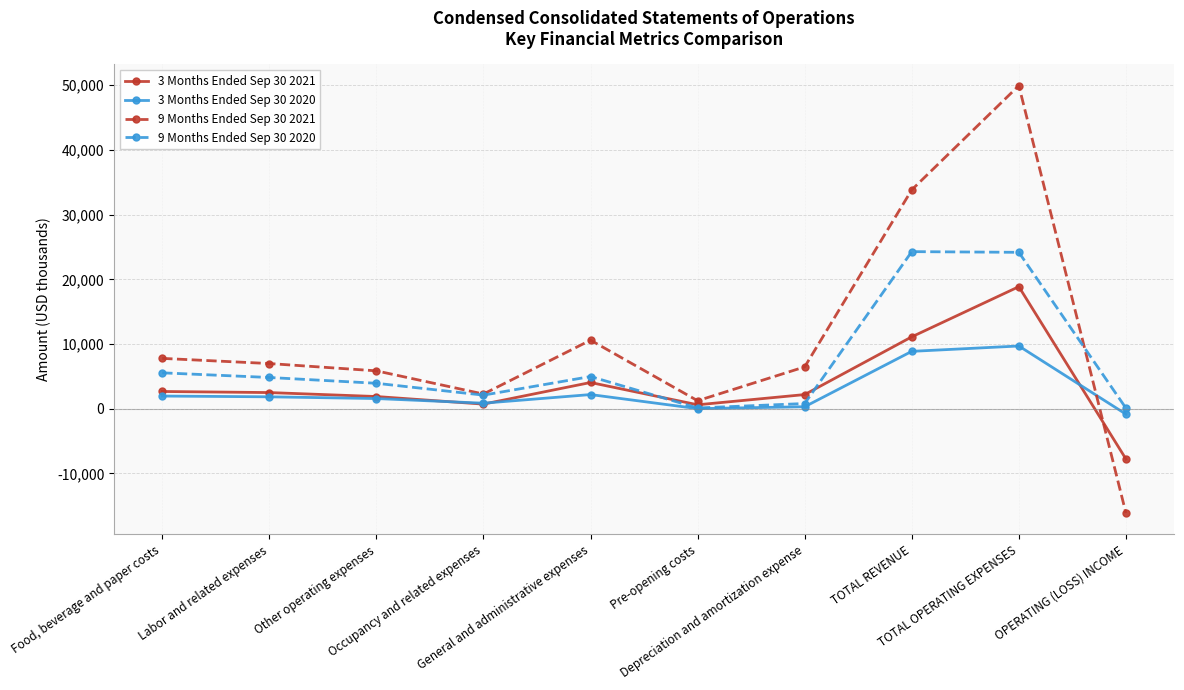

What is the highest value of the 9 Months Ended Sep 30 2021 series?

49932